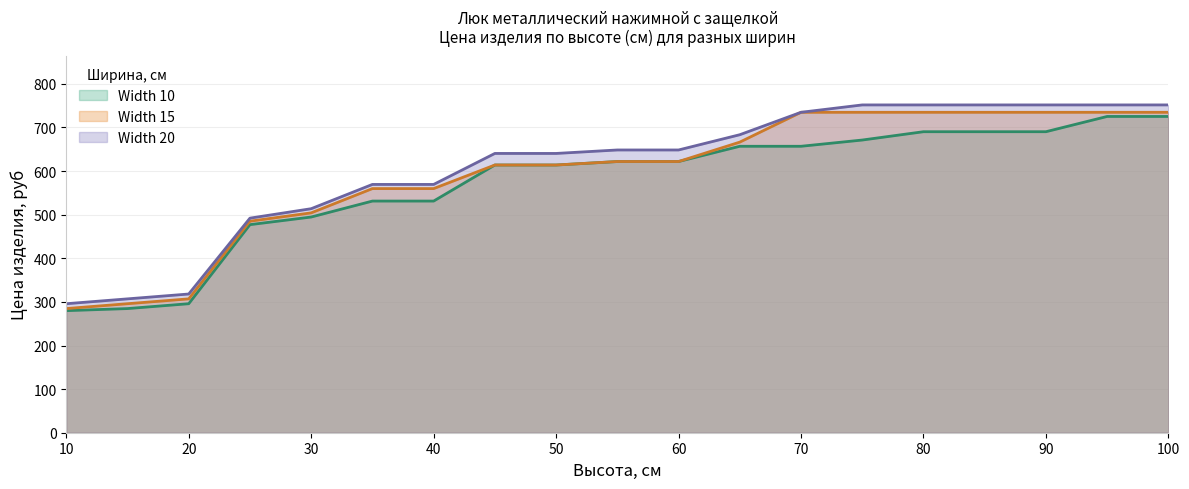

What is the lowest value of the Width 10 series?

279.9